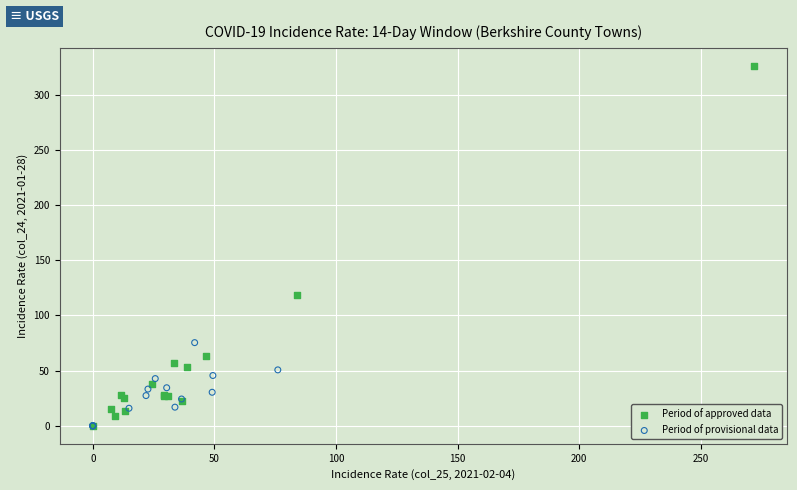

Which series has the widest spread of Y values?

Period of approved data